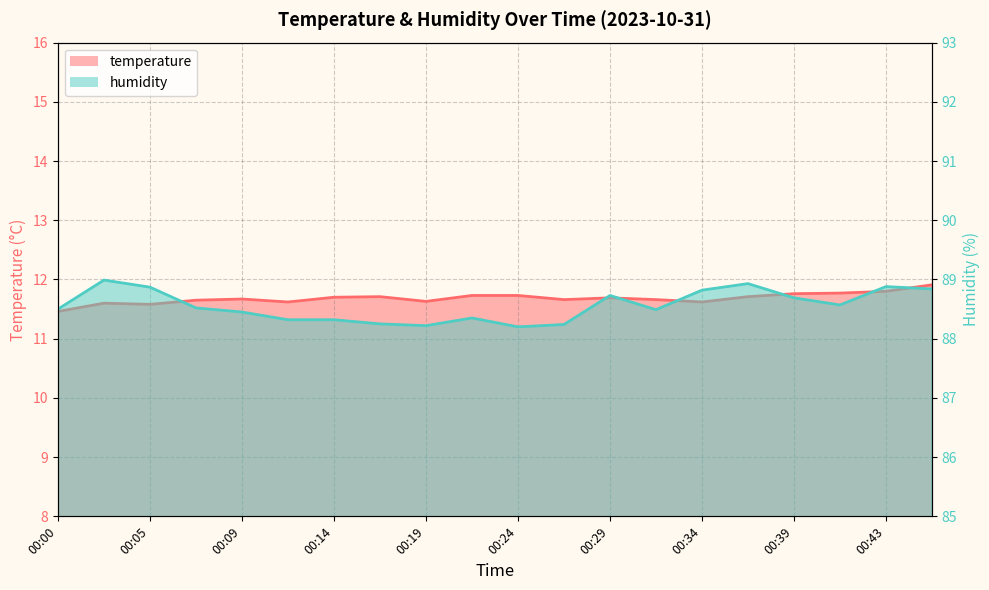

What is the value of the temperature point at the 7th from the left?

11.7